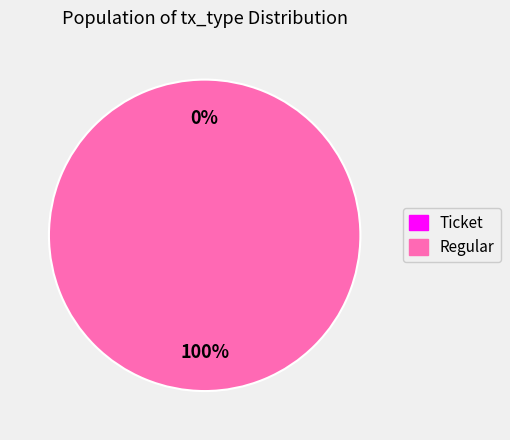

How many slices are in this pie chart?

2